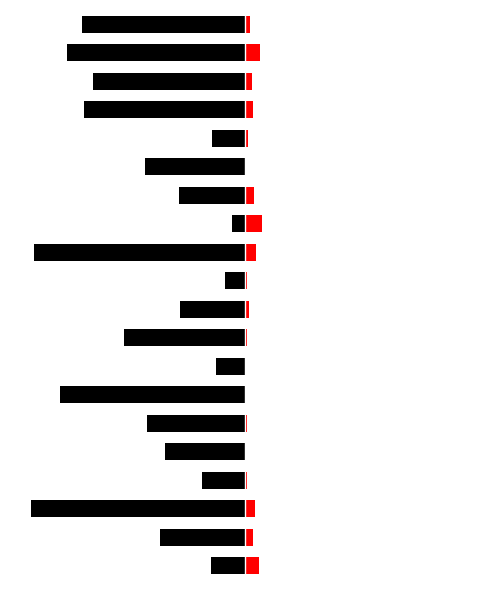

How many values in the Implementation Cost series exceed 2?

10